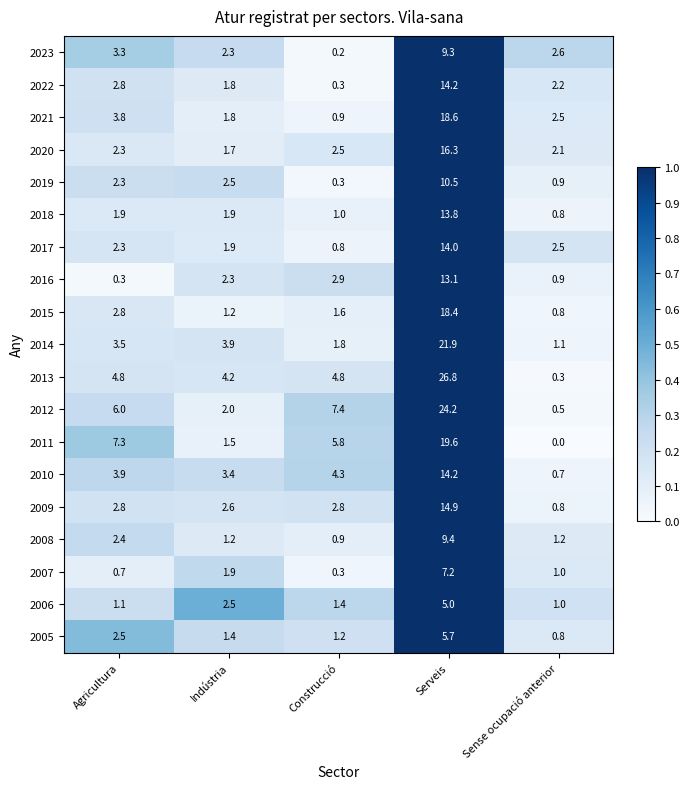

Which series has the largest total across all categories?

2013